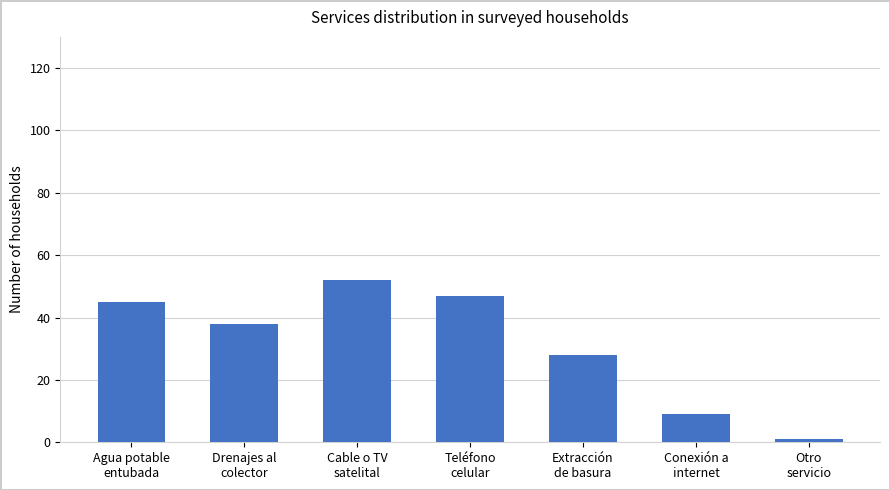

What is the average value?

31